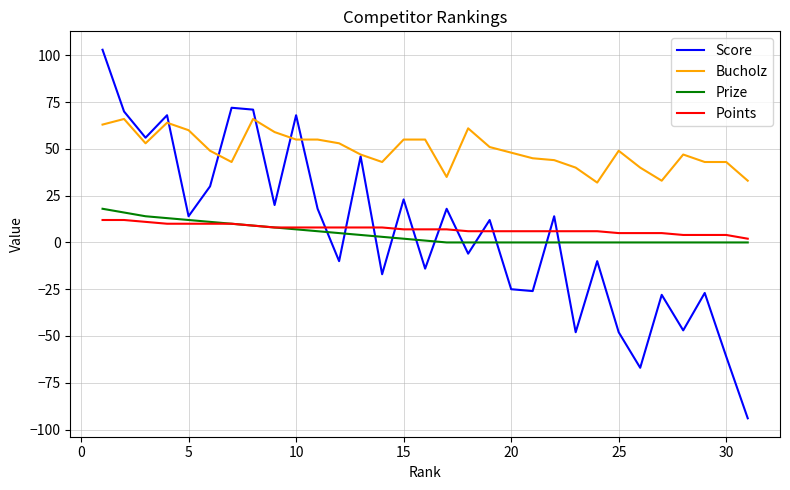

Which series has the widest spread of values?

Score